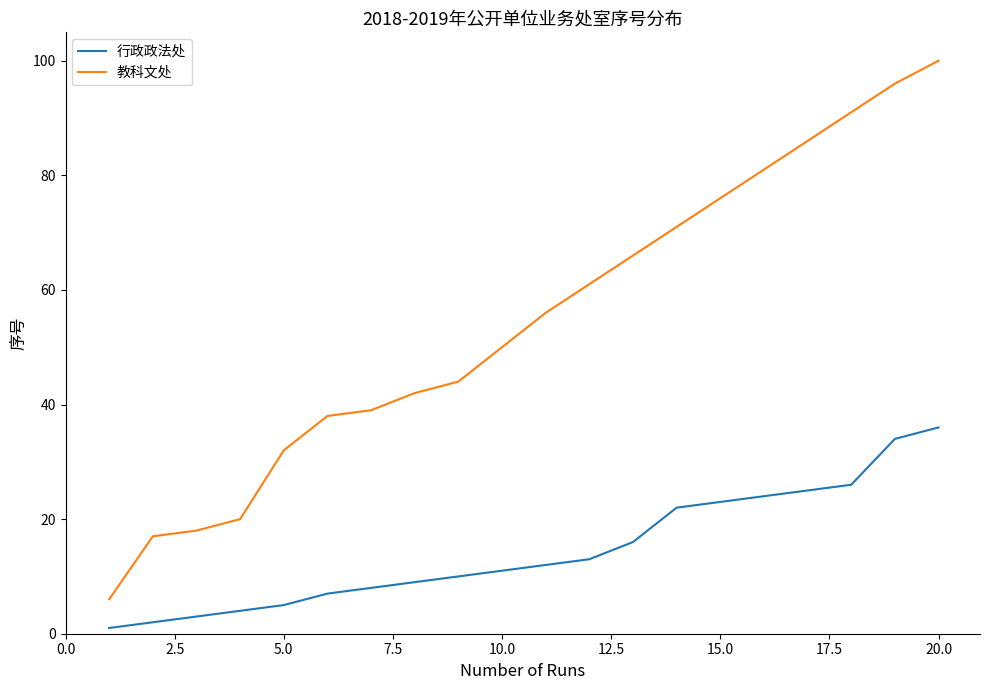

Which series has the largest range (max minus min)?

教科文处